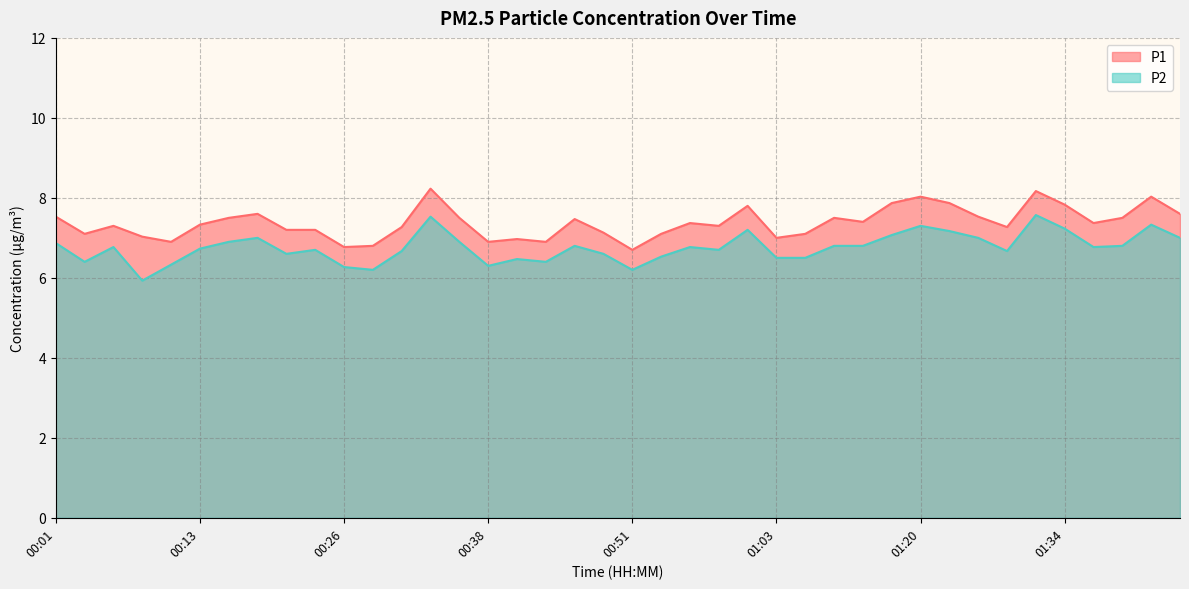

What is the value of the P1 point at the 35th from the left?

8.2